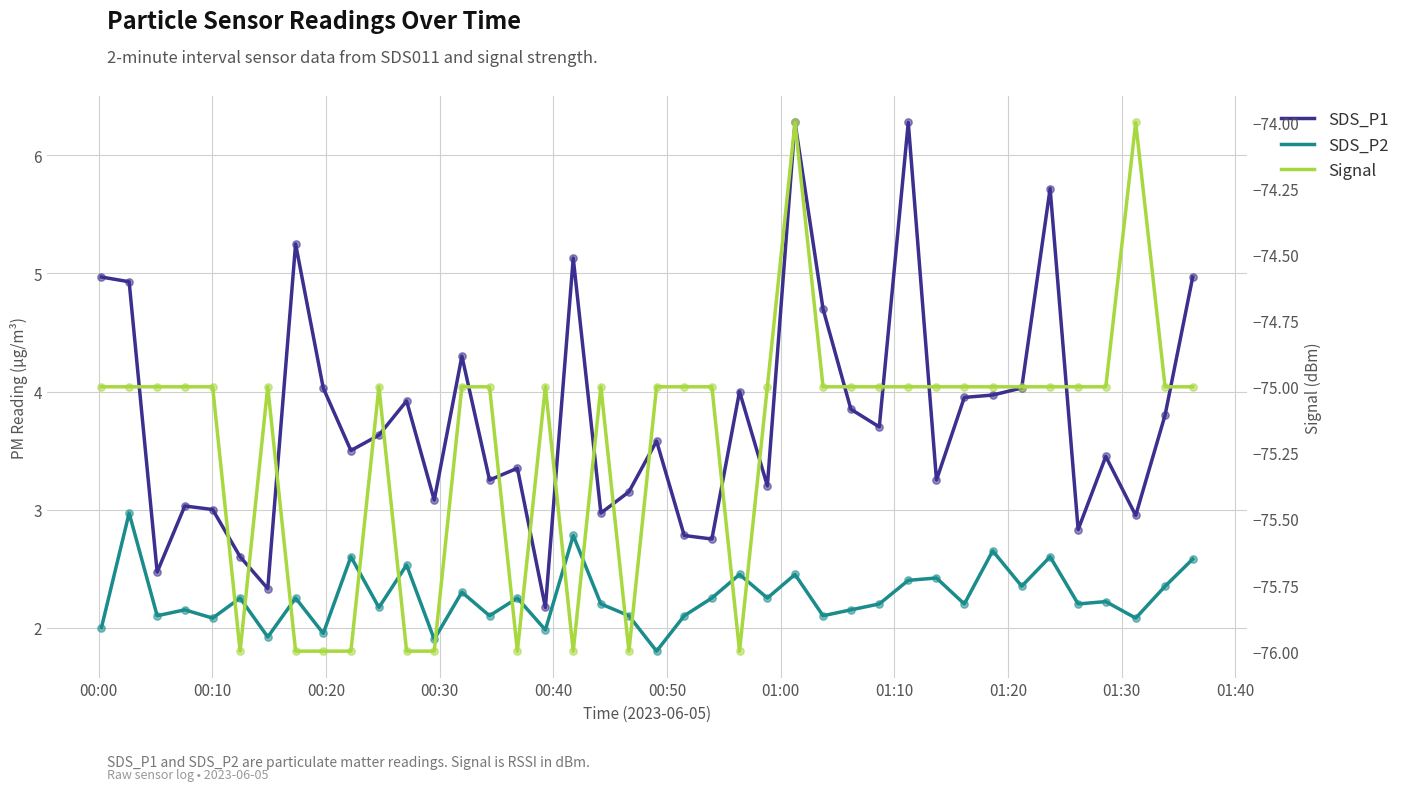

Is the value of Signal at 21 greater than the value of SDS_P1 at 38?

No